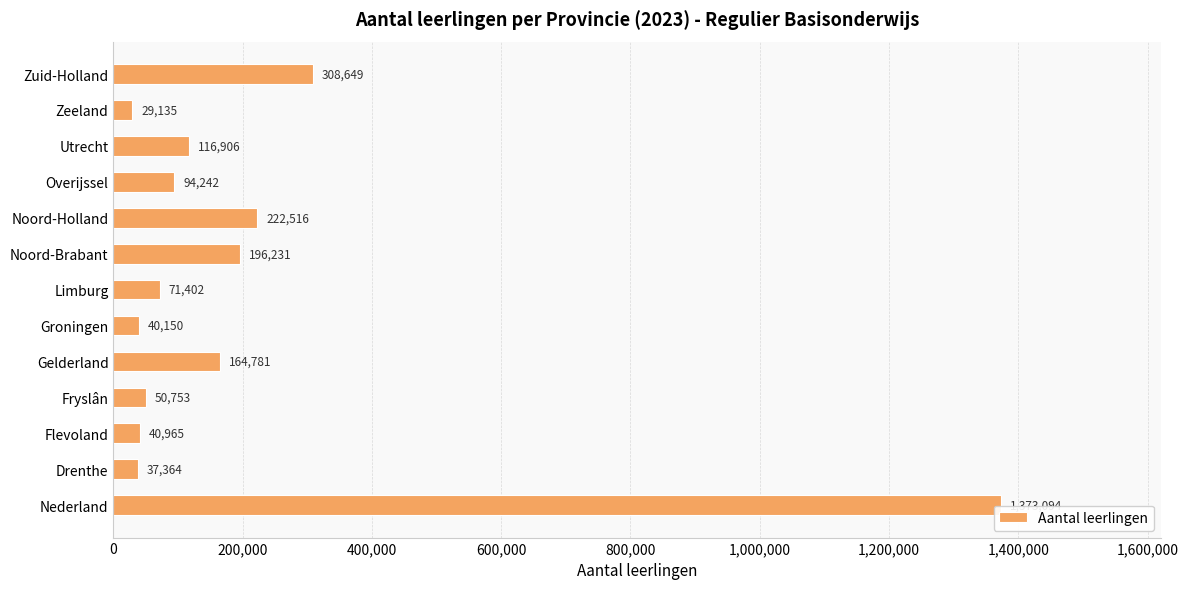

Rank the categories by value from highest to lowest.

Nederland, Zuid-Holland, Noord-Holland, Noord-Brabant, Gelderland, Utrecht, Overijssel, Limburg, Fryslân, Flevoland, Groningen, Drenthe, Zeeland